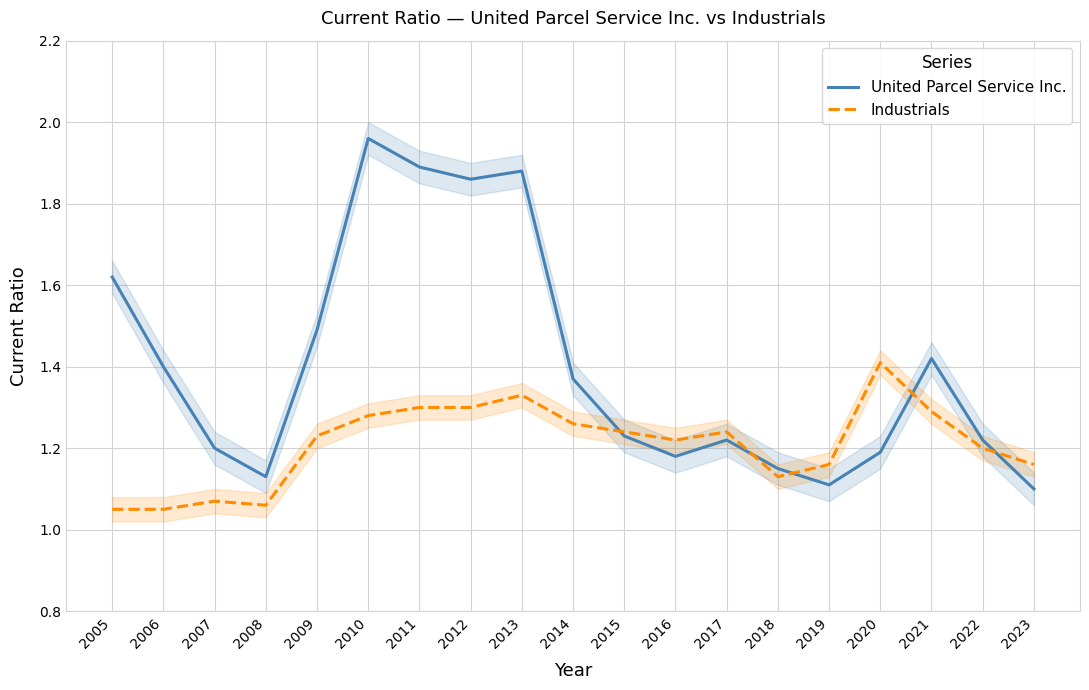

Between which two adjacent categories do United Parcel Service Inc. and Industrials first intersect?

2014 and 2015